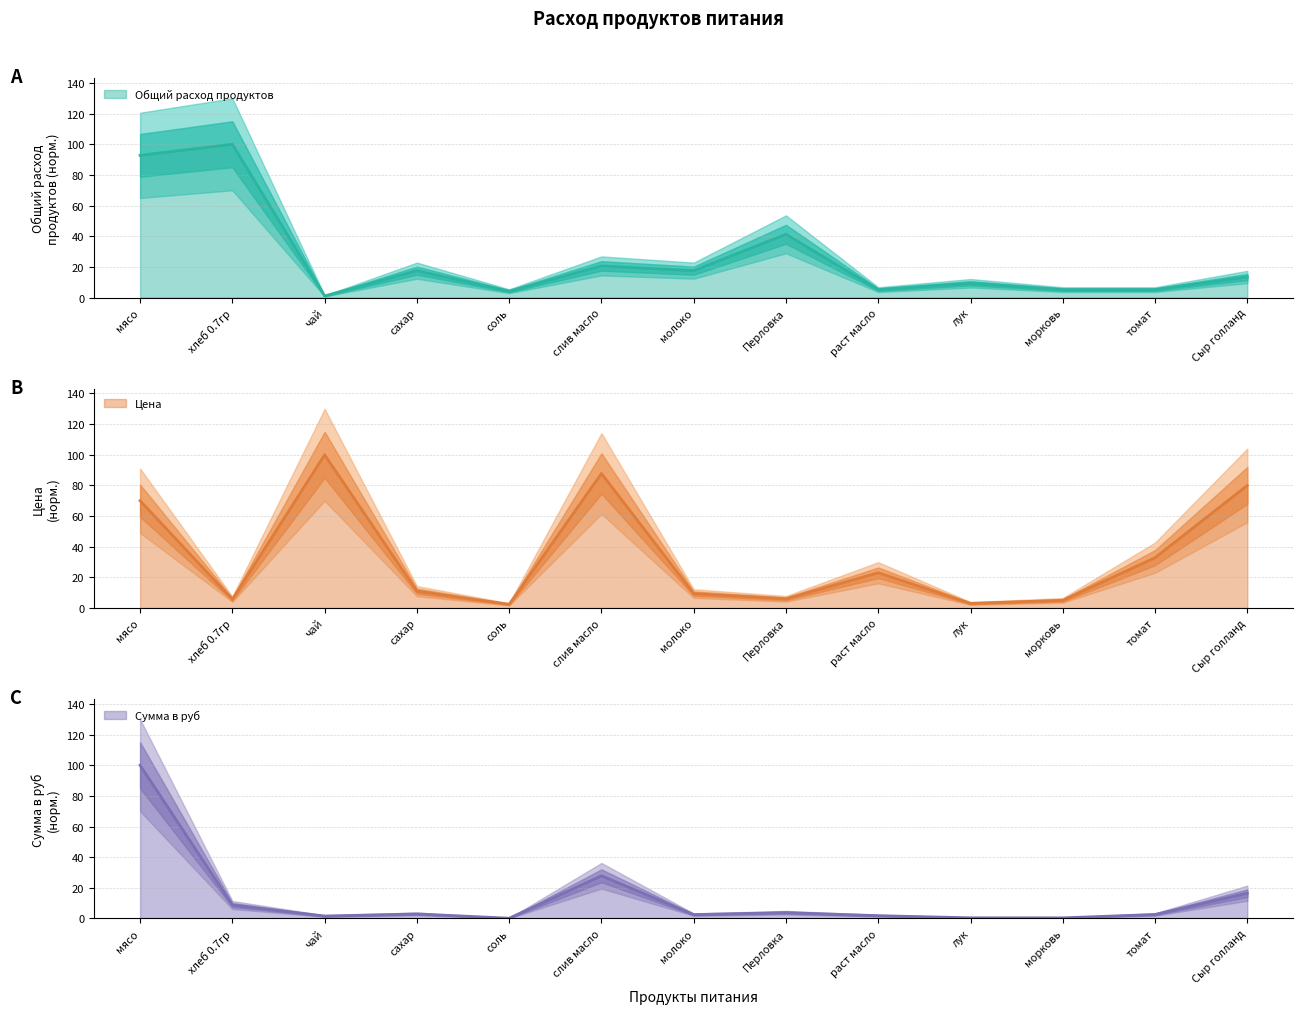

What value does the Сумма в руб series have at сахар?

3.0